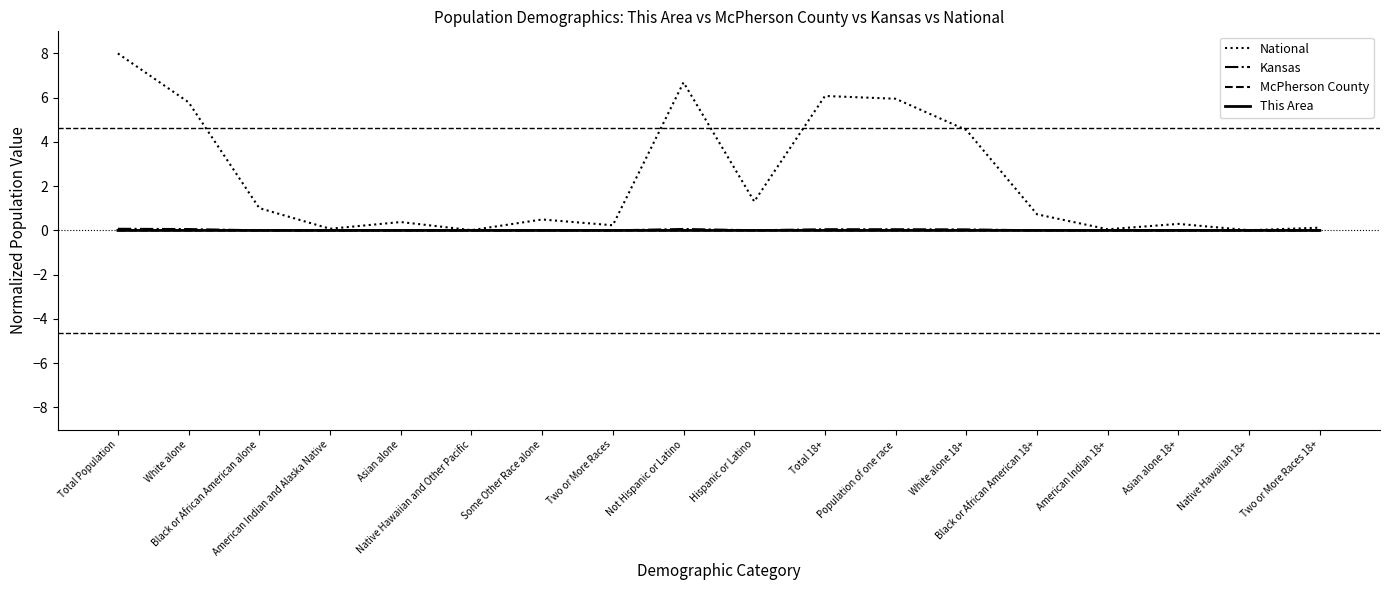

At how many categories does at least one series exceed 7?

1